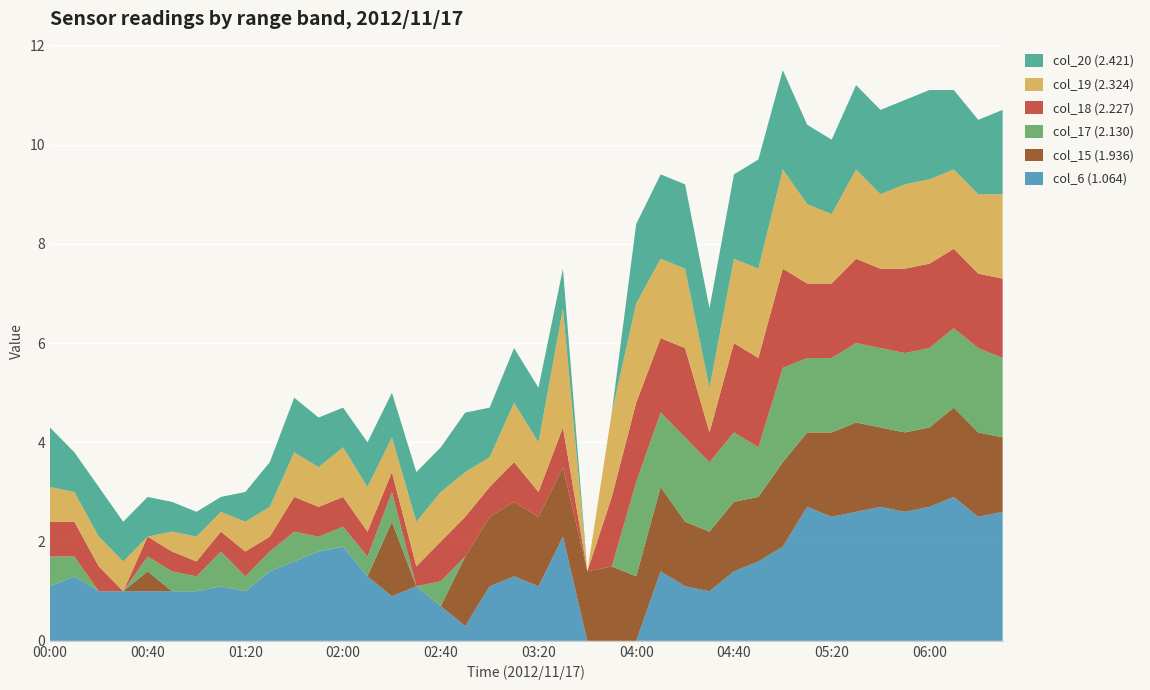

Reading left to right, list all the values displayed in this chart.

col_6 (1.064): 2012/11/17 00:00=1.1	2012/11/17 00:10=1.3	2012/11/17 00:20=1.0	2012/11/17 00:30=1.0	2012/11/17 00:40=1.0	2012/11/17 00:50=1.0	2012/11/17 01:00=1.0	2012/11/17 01:10=1.1	2012/11/17 01:20=1.0	2012/11/17 01:30=1.4	2012/11/17 01:40=1.6	2012/11/17 01:50=1.8	2012/11/17 02:00=1.9	2012/11/17 02:10=1.3	2012/11/17 02:20=0.9	2012/11/17 02:30=1.1	2012/11/17 02:40=0.7	2012/11/17 02:50=0.3	2012/11/17 03:00=1.1	2012/11/17 03:10=1.3	2012/11/17 03:20=1.1	2012/11/17 03:30=2.1	2012/11/17 03:40=0.0	2012/11/17 03:50=0.0	2012/11/17 04:00=0.0	2012/11/17 04:10=1.4	2012/11/17 04:20=1.1	2012/11/17 04:30=1.0	2012/11/17 04:40=1.4	2012/11/17 04:50=1.6	2012/11/17 05:00=1.9	2012/11/17 05:10=2.7	2012/11/17 05:20=2.5	2012/11/17 05:30=2.6	2012/11/17 05:40=2.7	2012/11/17 05:50=2.6	2012/11/17 06:00=2.7	2012/11/17 06:10=2.9	2012/11/17 06:20=2.5	2012/11/17 06:30=2.6
col_15 (1.936): 2012/11/17 00:00=0.0	2012/11/17 00:10=0.0	2012/11/17 00:20=0.0	2012/11/17 00:30=0.0	2012/11/17 00:40=0.4	2012/11/17 00:50=0.0	2012/11/17 01:00=0.0	2012/11/17 01:10=0.0	2012/11/17 01:20=0.0	2012/11/17 01:30=0.0	2012/11/17 01:40=0.0	2012/11/17 01:50=0.0	2012/11/17 02:00=0.0	2012/11/17 02:10=0.0	2012/11/17 02:20=1.5	2012/11/17 02:30=0.0	2012/11/17 02:40=0.0	2012/11/17 02:50=1.4	2012/11/17 03:00=1.4	2012/11/17 03:10=1.5	2012/11/17 03:20=1.4	2012/11/17 03:30=1.4	2012/11/17 03:40=1.4	2012/11/17 03:50=1.5	2012/11/17 04:00=1.3	2012/11/17 04:10=1.7	2012/11/17 04:20=1.3	2012/11/17 04:30=1.2	2012/11/17 04:40=1.4	2012/11/17 04:50=1.3	2012/11/17 05:00=1.7	2012/11/17 05:10=1.5	2012/11/17 05:20=1.7	2012/11/17 05:30=1.8	2012/11/17 05:40=1.6	2012/11/17 05:50=1.6	2012/11/17 06:00=1.6	2012/11/17 06:10=1.8	2012/11/17 06:20=1.7	2012/11/17 06:30=1.5
col_17 (2.130): 2012/11/17 00:00=0.6	2012/11/17 00:10=0.4	2012/11/17 00:20=0.0	2012/11/17 00:30=0.0	2012/11/17 00:40=0.3	2012/11/17 00:50=0.4	2012/11/17 01:00=0.3	2012/11/17 01:10=0.7	2012/11/17 01:20=0.3	2012/11/17 01:30=0.4	2012/11/17 01:40=0.6	2012/11/17 01:50=0.3	2012/11/17 02:00=0.4	2012/11/17 02:10=0.4	2012/11/17 02:20=0.6	2012/11/17 02:30=0.0	2012/11/17 02:40=0.5	2012/11/17 02:50=0.0	2012/11/17 03:00=0.0	2012/11/17 03:10=0.0	2012/11/17 03:20=0.0	2012/11/17 03:30=0.0	2012/11/17 03:40=0.0	2012/11/17 03:50=0.0	2012/11/17 04:00=1.9	2012/11/17 04:10=1.5	2012/11/17 04:20=1.7	2012/11/17 04:30=1.4	2012/11/17 04:40=1.4	2012/11/17 04:50=1.0	2012/11/17 05:00=1.9	2012/11/17 05:10=1.5	2012/11/17 05:20=1.5	2012/11/17 05:30=1.6	2012/11/17 05:40=1.6	2012/11/17 05:50=1.6	2012/11/17 06:00=1.6	2012/11/17 06:10=1.6	2012/11/17 06:20=1.7	2012/11/17 06:30=1.6
col_18 (2.227): 2012/11/17 00:00=0.7	2012/11/17 00:10=0.7	2012/11/17 00:20=0.5	2012/11/17 00:30=0.0	2012/11/17 00:40=0.4	2012/11/17 00:50=0.4	2012/11/17 01:00=0.3	2012/11/17 01:10=0.4	2012/11/17 01:20=0.5	2012/11/17 01:30=0.3	2012/11/17 01:40=0.7	2012/11/17 01:50=0.6	2012/11/17 02:00=0.6	2012/11/17 02:10=0.5	2012/11/17 02:20=0.4	2012/11/17 02:30=0.4	2012/11/17 02:40=0.8	2012/11/17 02:50=0.8	2012/11/17 03:00=0.6	2012/11/17 03:10=0.8	2012/11/17 03:20=0.5	2012/11/17 03:30=0.8	2012/11/17 03:40=0.0	2012/11/17 03:50=1.4	2012/11/17 04:00=1.6	2012/11/17 04:10=1.5	2012/11/17 04:20=1.8	2012/11/17 04:30=0.6	2012/11/17 04:40=1.8	2012/11/17 04:50=1.8	2012/11/17 05:00=2.0	2012/11/17 05:10=1.5	2012/11/17 05:20=1.5	2012/11/17 05:30=1.7	2012/11/17 05:40=1.6	2012/11/17 05:50=1.7	2012/11/17 06:00=1.7	2012/11/17 06:10=1.6	2012/11/17 06:20=1.5	2012/11/17 06:30=1.6
col_19 (2.324): 2012/11/17 00:00=0.7	2012/11/17 00:10=0.6	2012/11/17 00:20=0.6	2012/11/17 00:30=0.6	2012/11/17 00:40=0.0	2012/11/17 00:50=0.4	2012/11/17 01:00=0.5	2012/11/17 01:10=0.4	2012/11/17 01:20=0.6	2012/11/17 01:30=0.6	2012/11/17 01:40=0.9	2012/11/17 01:50=0.8	2012/11/17 02:00=1.0	2012/11/17 02:10=0.9	2012/11/17 02:20=0.7	2012/11/17 02:30=0.9	2012/11/17 02:40=1.0	2012/11/17 02:50=0.9	2012/11/17 03:00=0.6	2012/11/17 03:10=1.2	2012/11/17 03:20=1.0	2012/11/17 03:30=2.4	2012/11/17 03:40=0.0	2012/11/17 03:50=1.7	2012/11/17 04:00=2.0	2012/11/17 04:10=1.6	2012/11/17 04:20=1.6	2012/11/17 04:30=0.9	2012/11/17 04:40=1.7	2012/11/17 04:50=1.8	2012/11/17 05:00=2.0	2012/11/17 05:10=1.6	2012/11/17 05:20=1.4	2012/11/17 05:30=1.8	2012/11/17 05:40=1.5	2012/11/17 05:50=1.7	2012/11/17 06:00=1.7	2012/11/17 06:10=1.6	2012/11/17 06:20=1.6	2012/11/17 06:30=1.7
col_20 (2.421): 2012/11/17 00:00=1.2	2012/11/17 00:10=0.8	2012/11/17 00:20=1.0	2012/11/17 00:30=0.8	2012/11/17 00:40=0.8	2012/11/17 00:50=0.6	2012/11/17 01:00=0.5	2012/11/17 01:10=0.3	2012/11/17 01:20=0.6	2012/11/17 01:30=0.9	2012/11/17 01:40=1.1	2012/11/17 01:50=1.0	2012/11/17 02:00=0.8	2012/11/17 02:10=0.9	2012/11/17 02:20=0.9	2012/11/17 02:30=1.0	2012/11/17 02:40=0.9	2012/11/17 02:50=1.2	2012/11/17 03:00=1.0	2012/11/17 03:10=1.1	2012/11/17 03:20=1.1	2012/11/17 03:30=0.8	2012/11/17 03:40=0.0	2012/11/17 03:50=0.0	2012/11/17 04:00=1.6	2012/11/17 04:10=1.7	2012/11/17 04:20=1.7	2012/11/17 04:30=1.6	2012/11/17 04:40=1.7	2012/11/17 04:50=2.2	2012/11/17 05:00=2.0	2012/11/17 05:10=1.6	2012/11/17 05:20=1.5	2012/11/17 05:30=1.7	2012/11/17 05:40=1.7	2012/11/17 05:50=1.7	2012/11/17 06:00=1.8	2012/11/17 06:10=1.6	2012/11/17 06:20=1.5	2012/11/17 06:30=1.7